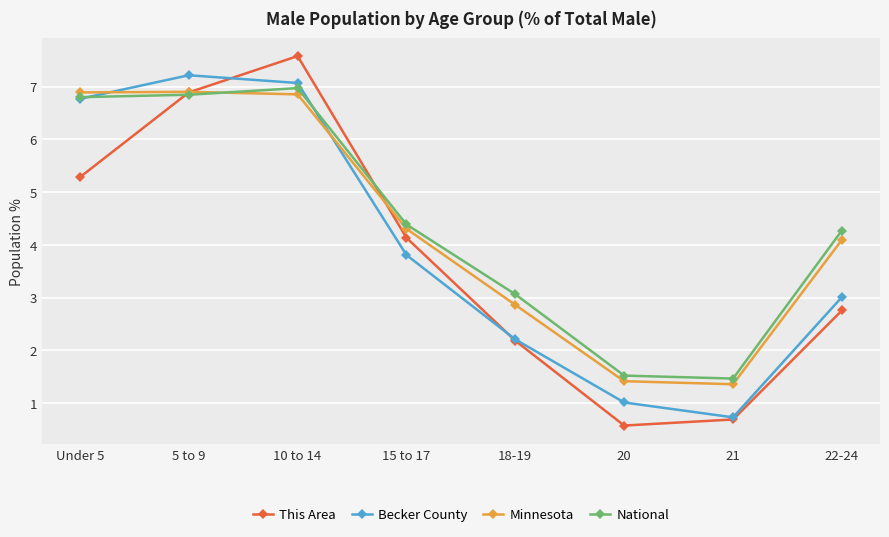

List the series in order of their peak value, lowest first.

Minnesota, National, Becker County, This Area